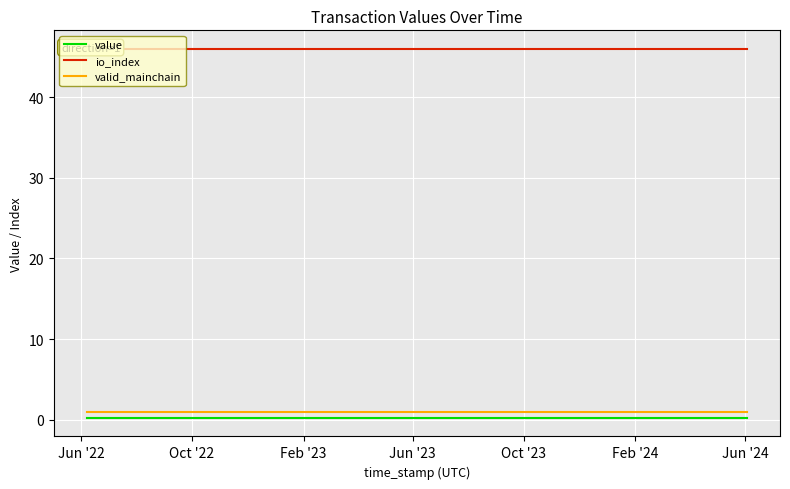

Reading right to left, what are all the values shown in this chart?

value: 0.2	0.2	0.2	0.2	0.2	0.2	0.2	0.2	0.2	0.2	0.2	0.2	0.2	0.2	0.2	0.2	0.2	0.2	0.2	0.2	0.2	0.2	0.2	0.2	0.2
io_index: 46.0	46.0	46.0	46.0	46.0	46.0	46.0	46.0	46.0	46.0	46.0	46.0	46.0	46.0	46.0	46.0	46.0	46.0	46.0	46.0	46.0	46.0	46.0	46.0	46.0
valid_mainchain: 1.0	1.0	1.0	1.0	1.0	1.0	1.0	1.0	1.0	1.0	1.0	1.0	1.0	1.0	1.0	1.0	1.0	1.0	1.0	1.0	1.0	1.0	1.0	1.0	1.0